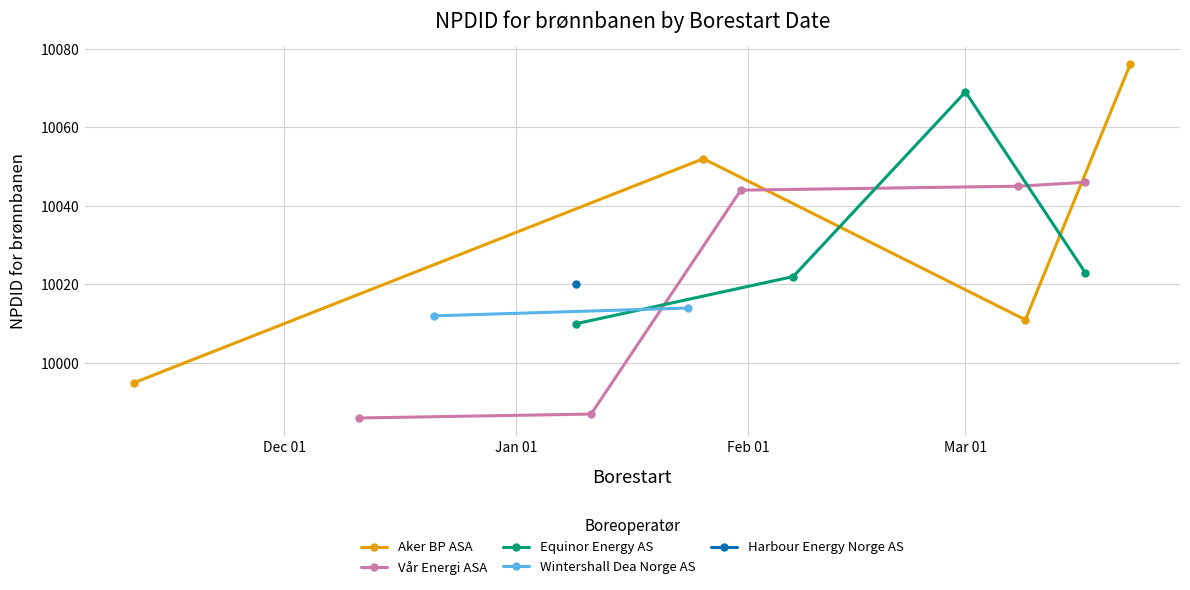

Reading left to right, transcribe all the data shown in this chart.

10076	10046	10023	10011	10045	10069	10022	10044	10052	10014	9987	10010	10020	10012	9986	9995